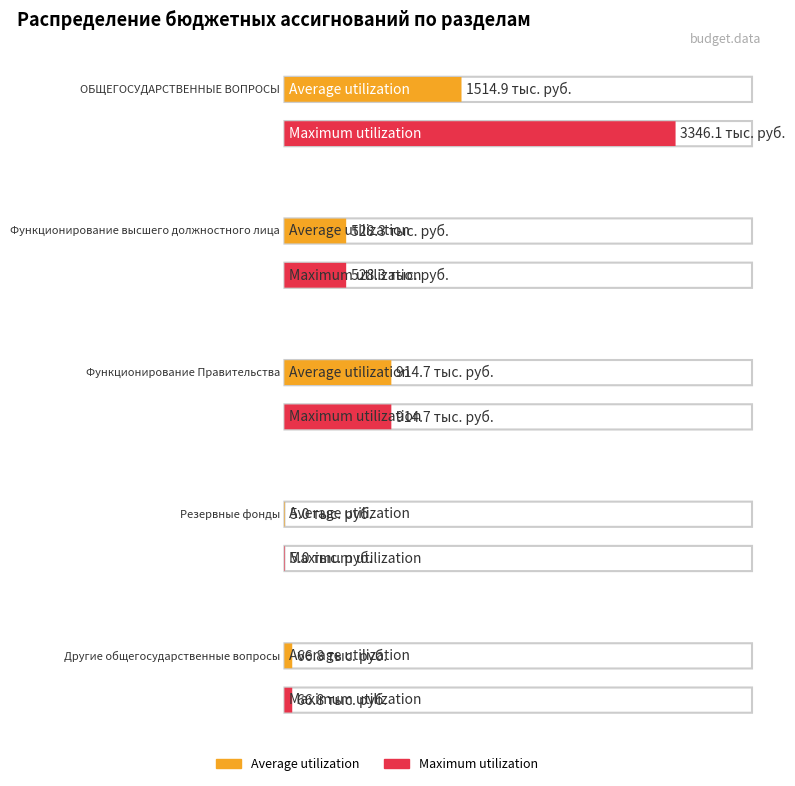

How many values in the Maximum utilization series exceed 528?

3